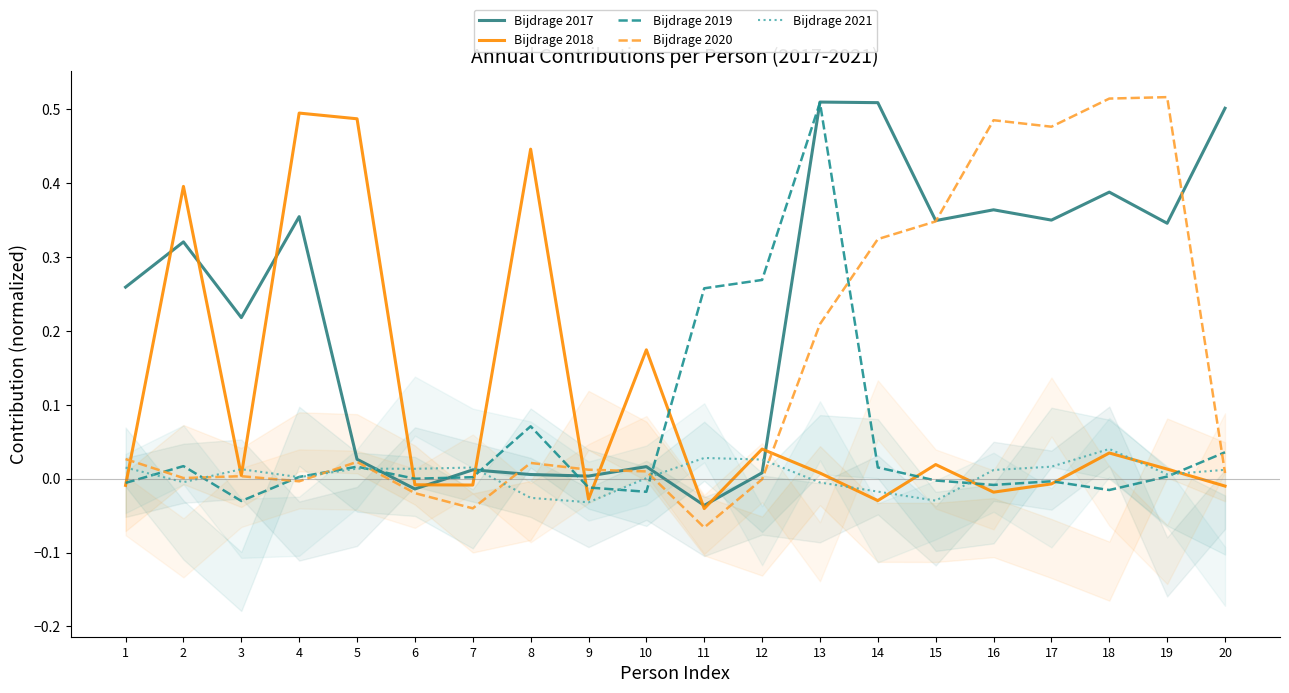

After their last crossing, which series has the higher values: Bijdrage 2020 or Bijdrage 2018?

Bijdrage 2020